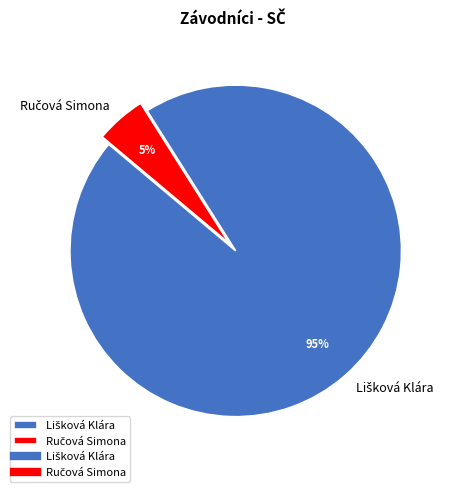

To the nearest percent, what is the average slice percentage?

50%